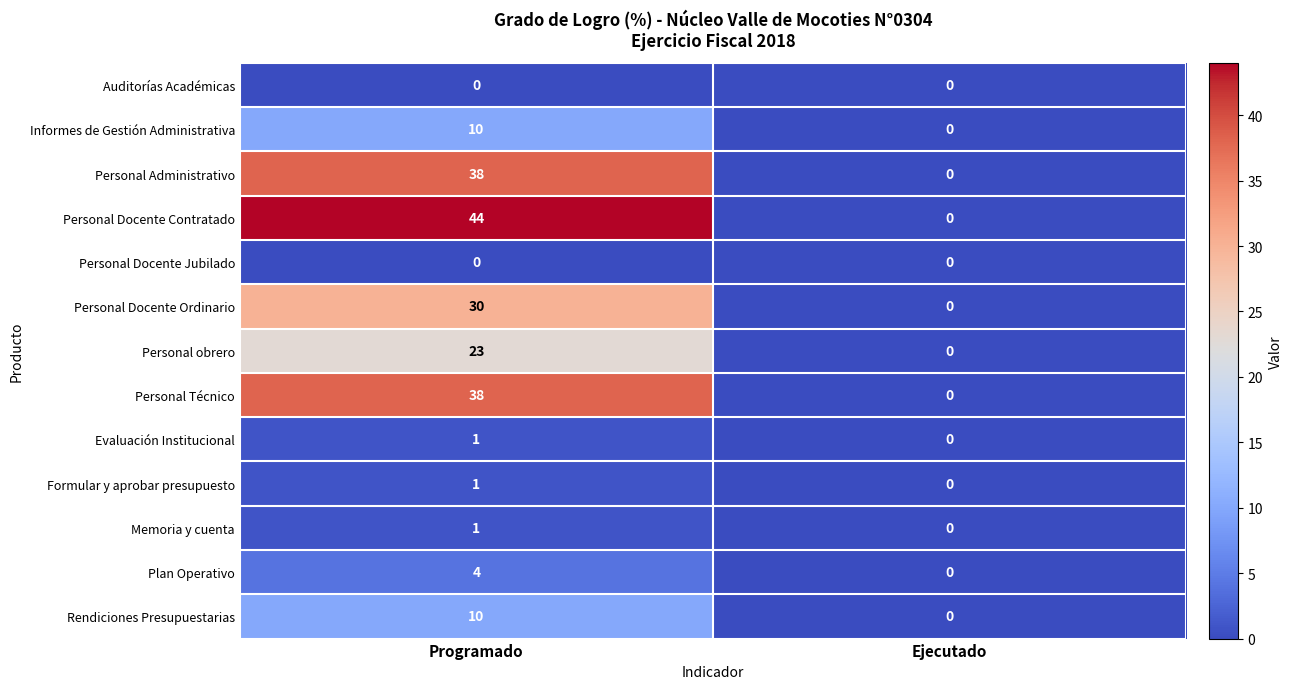

What is the average value of the Personal Técnico series?

19